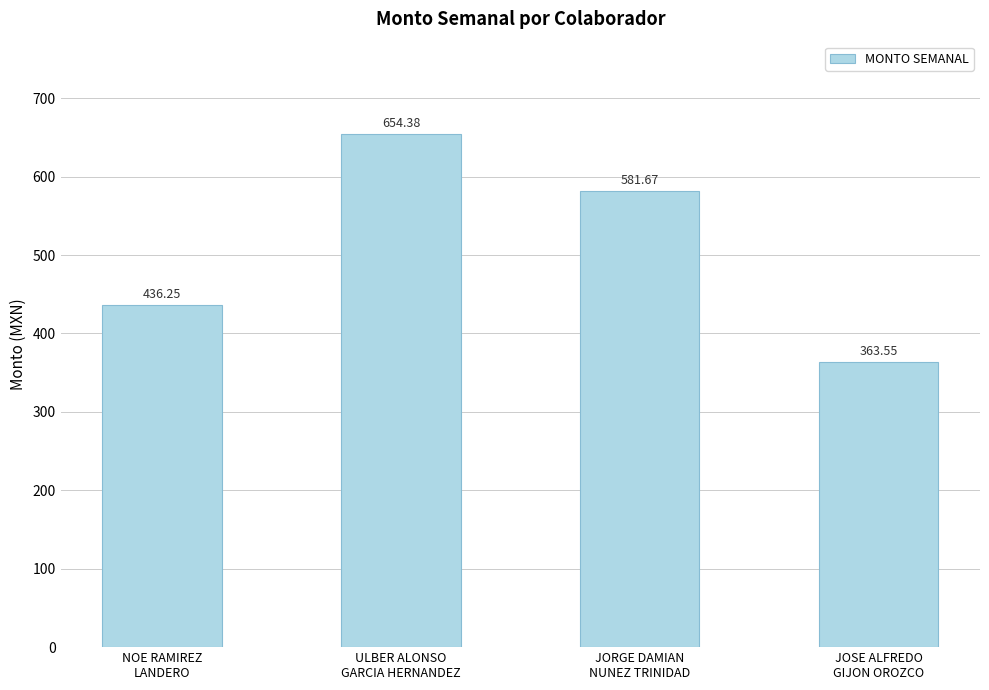

How many values are below 581?

2